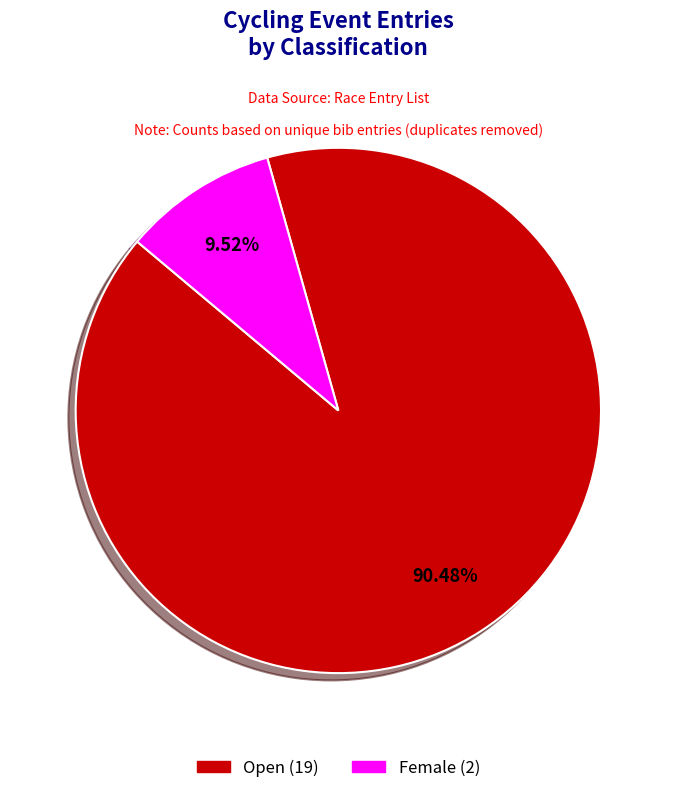

Rank the categories by value from highest to lowest.

Open, Female